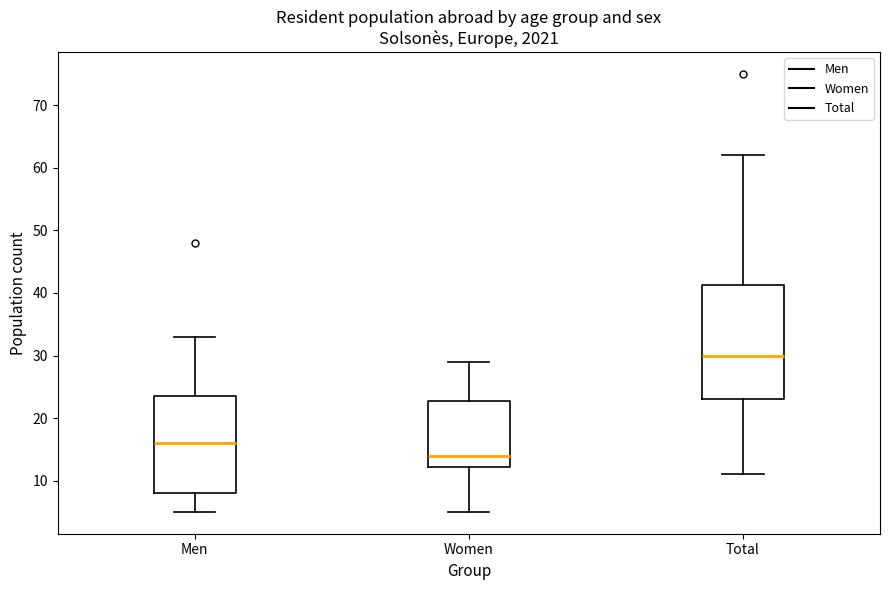

Which box's median line is the highest?

Total